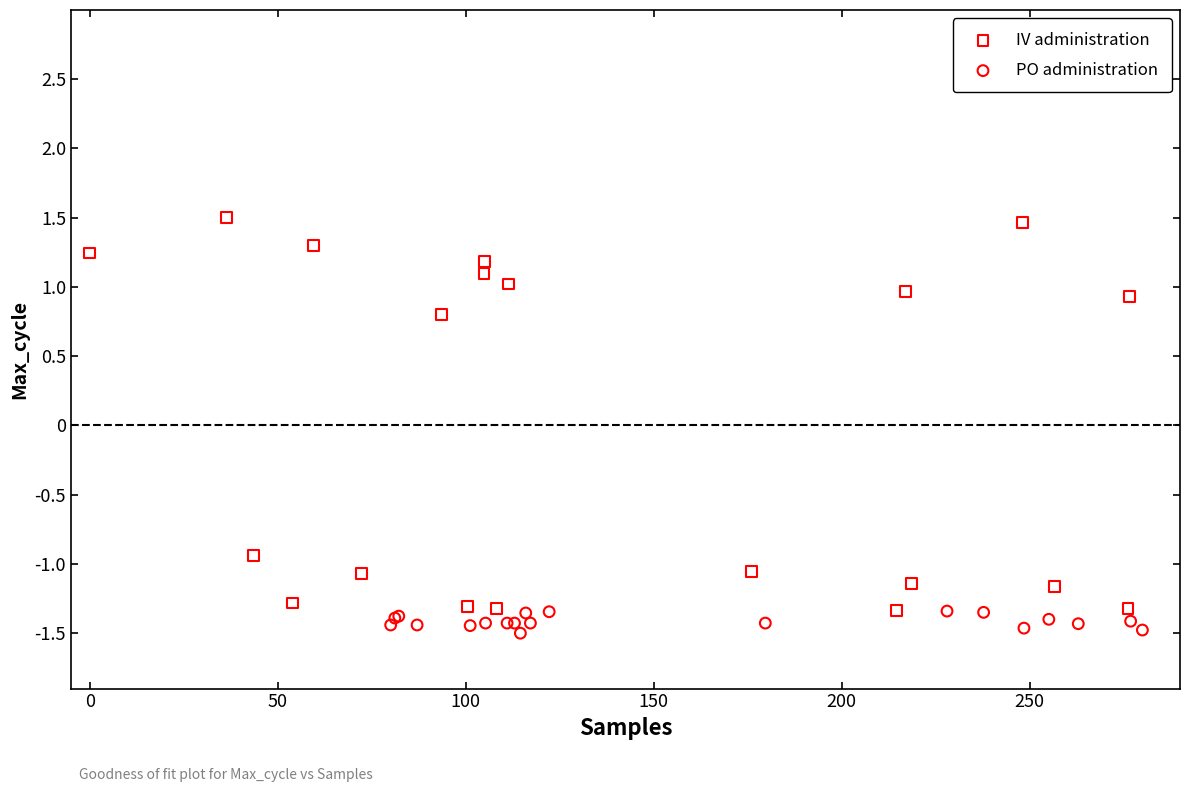

Which series contains the highest Y value?

IV administration